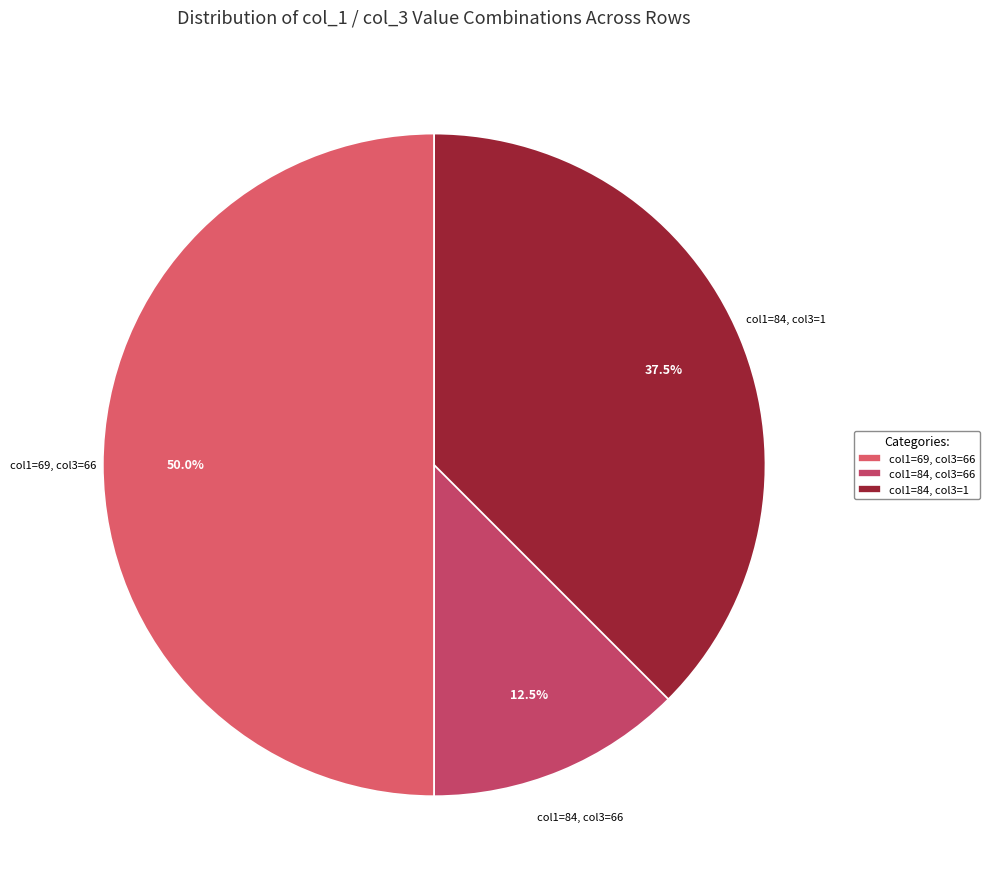

Does col1=84, col3=1 represent more than half of the total?

No